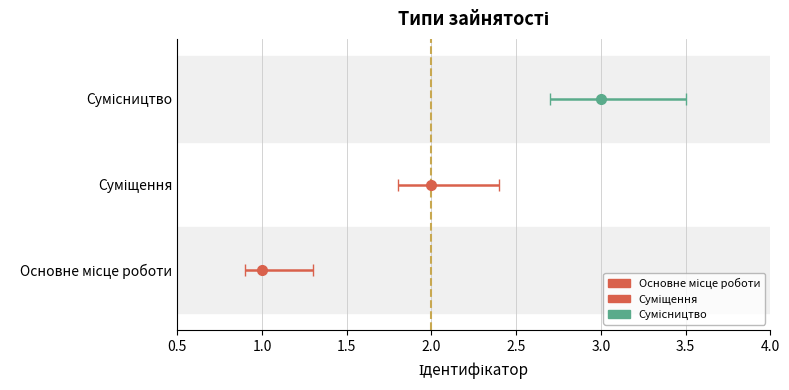

What is the approximate value at Основне місце роботи?

1